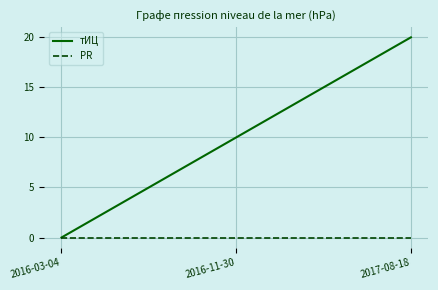

The тИЦ series shows 20 at 2017-08-18. True or false?

True